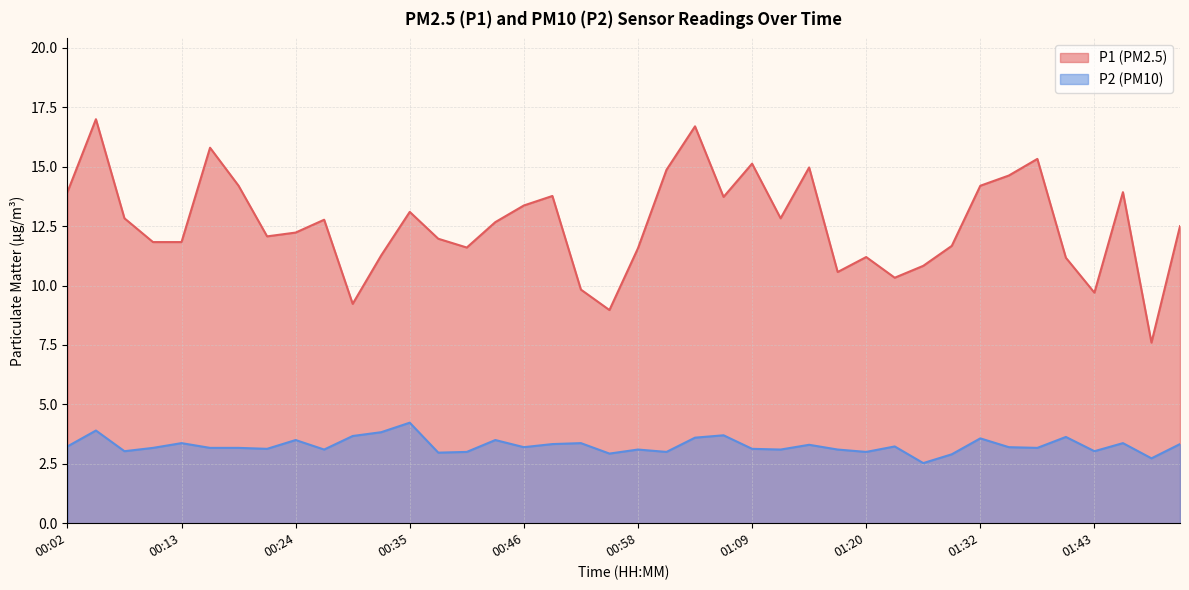

True or false: P2 and P1 cross at least once.

False